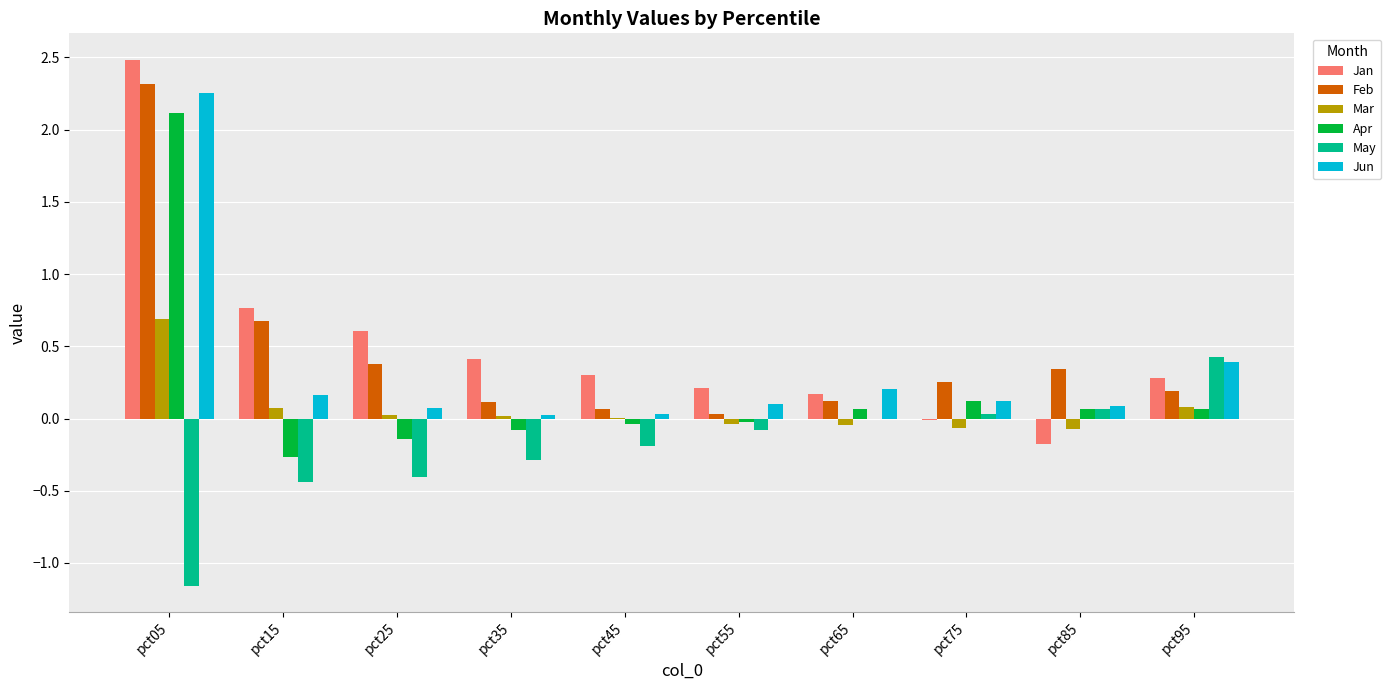

What is the sum of all Jun values?

3.5